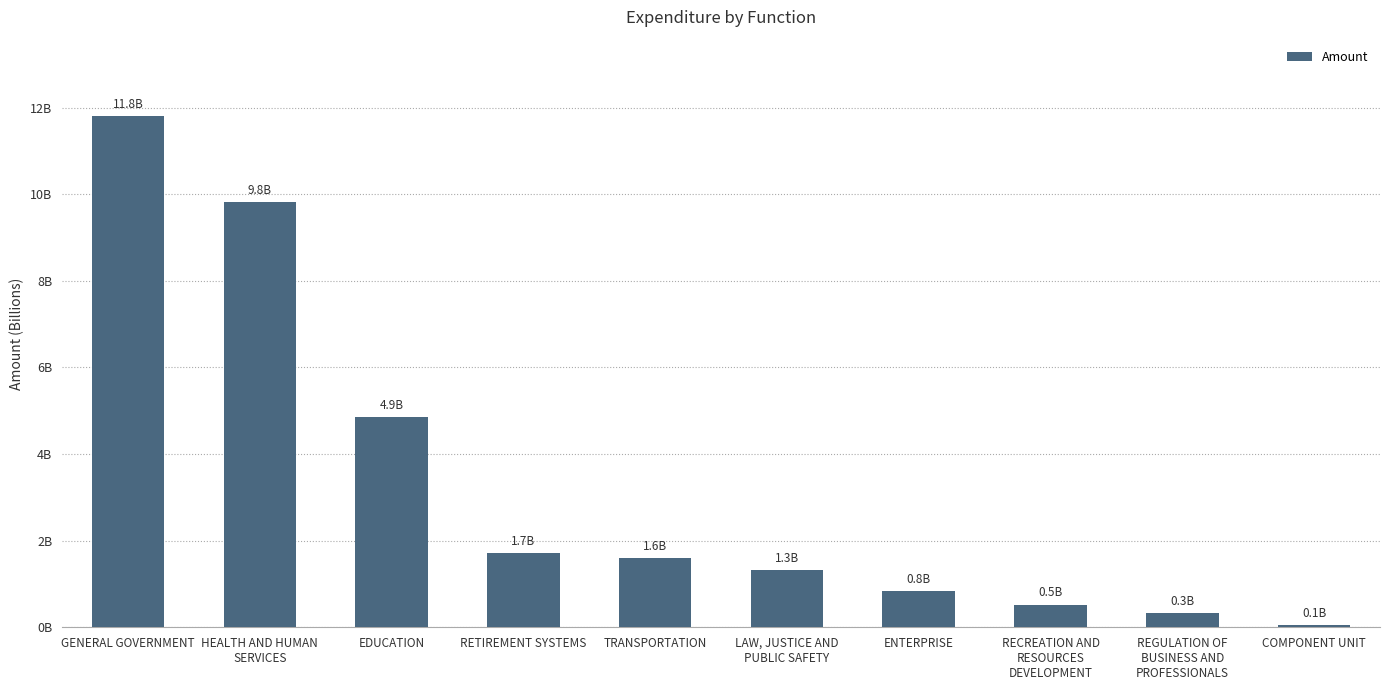

What position from the left is GENERAL GOVERNMENT?

1